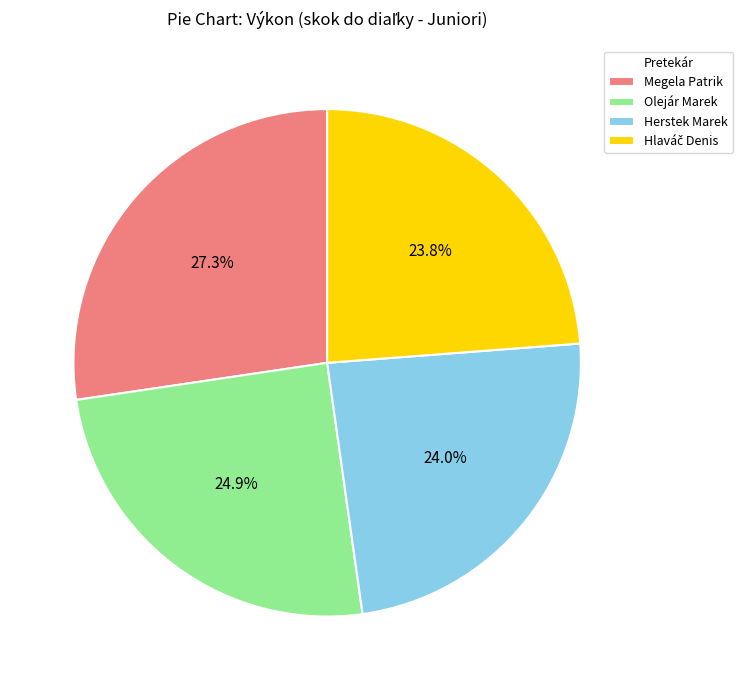

Combined, what portion of the pie is Herstek Marek and Olejár Marek?

48.9%